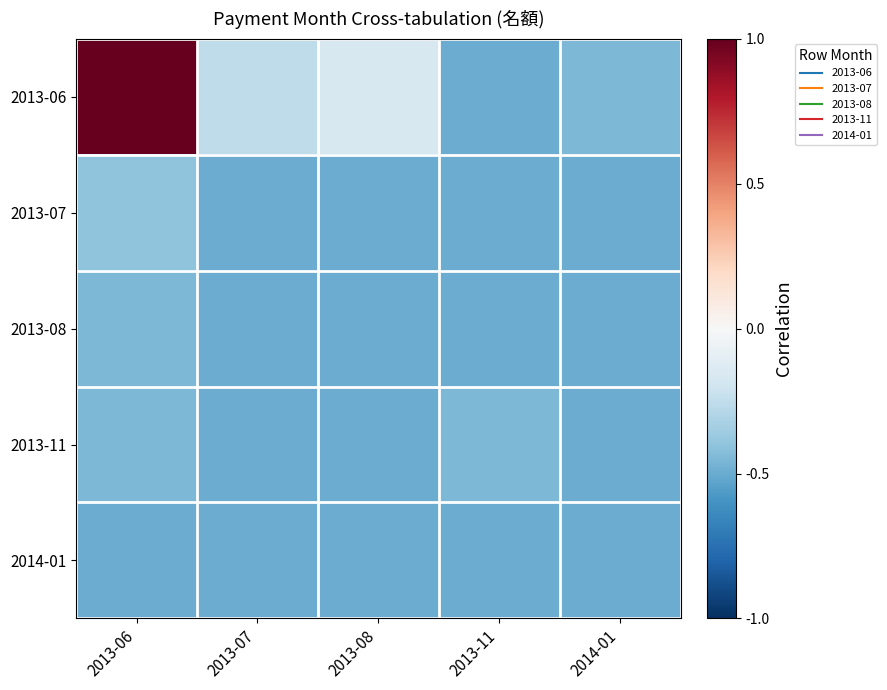

Between 2013-11 and 2014-01, which is larger?

2014-01